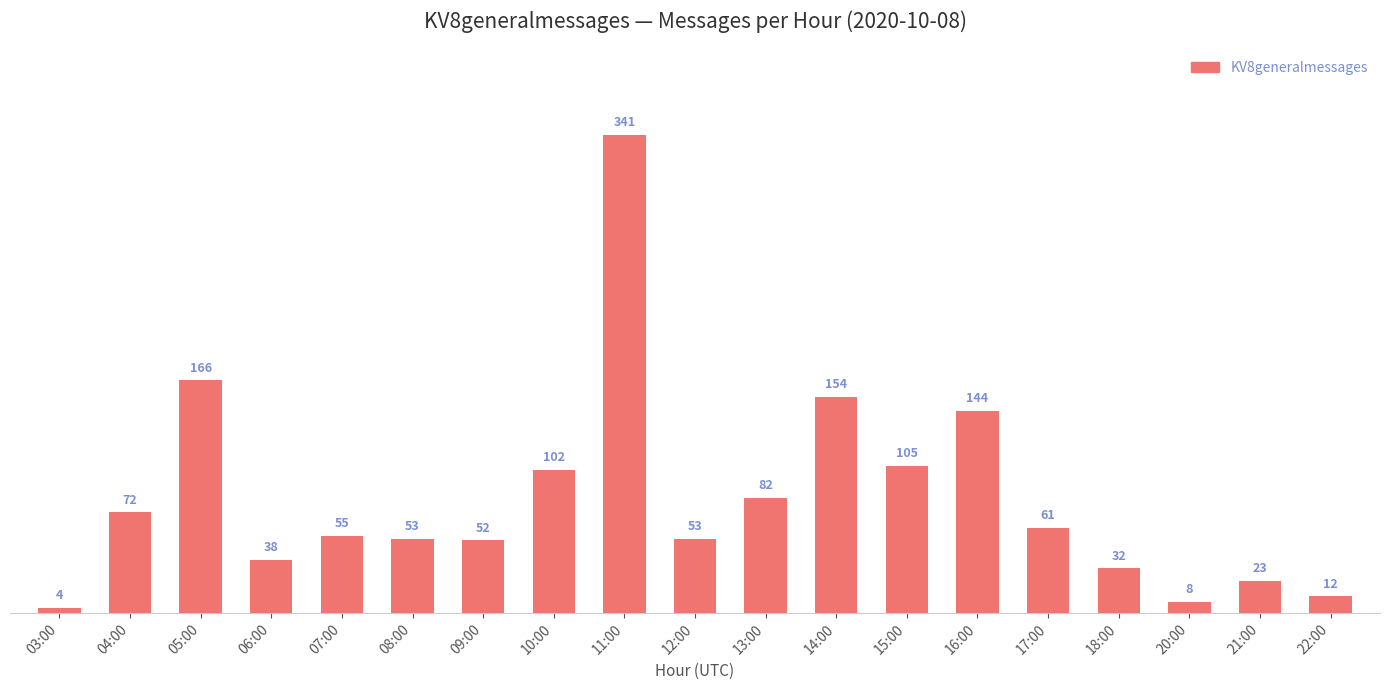

Between 10:00 and 21:00, which is larger?

10:00